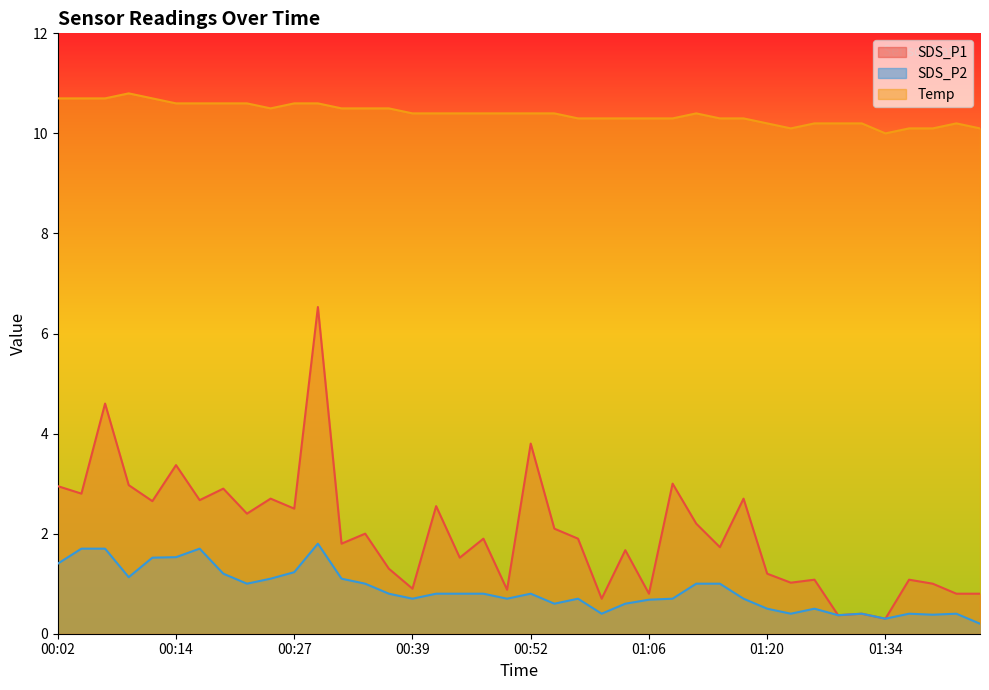

Which series has the largest total across all categories?

Temp